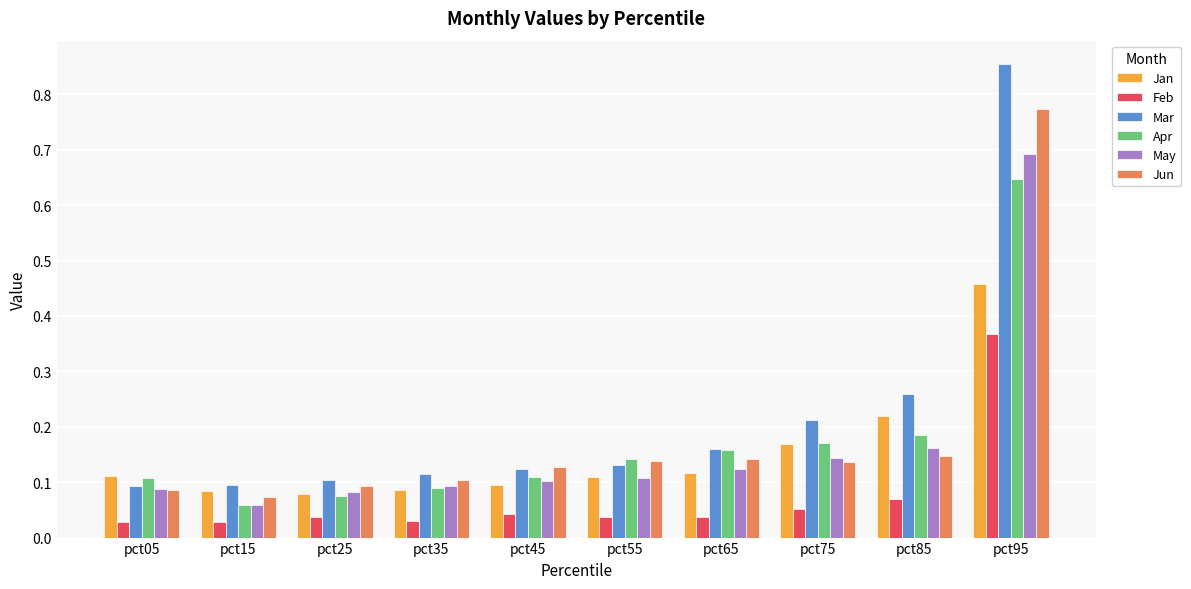

How many bars are there in each group?

6